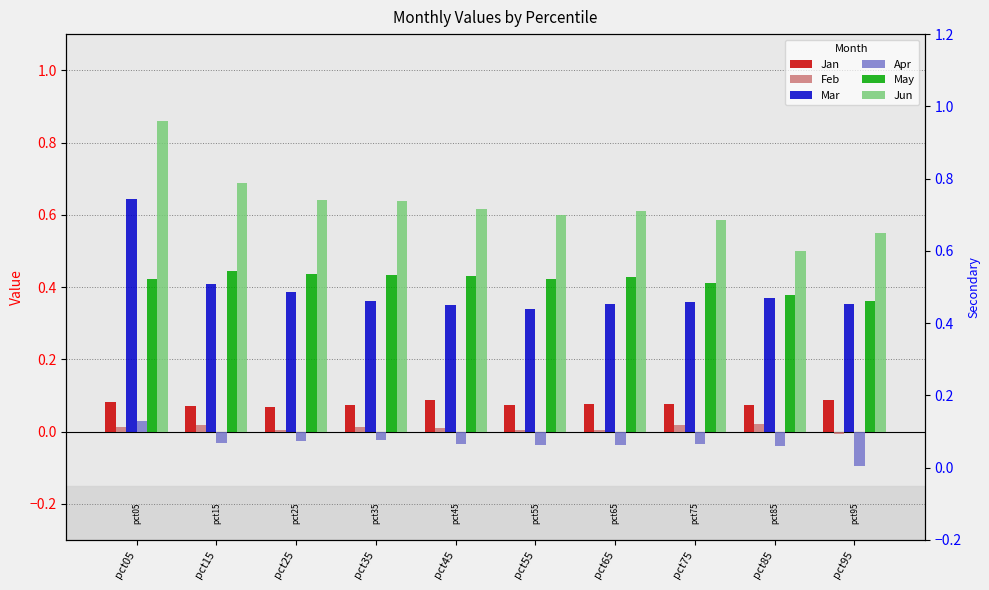

Which series has the largest total across all categories?

Jun